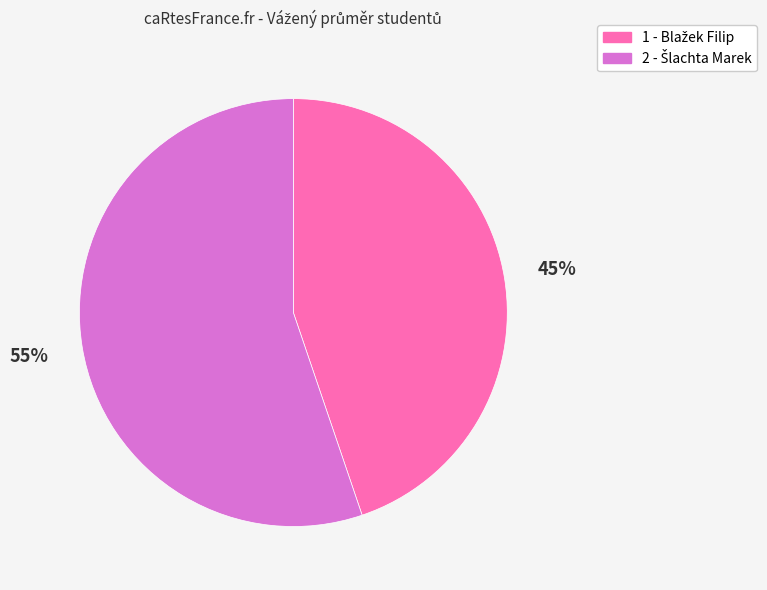

How many slices are in this pie chart?

2